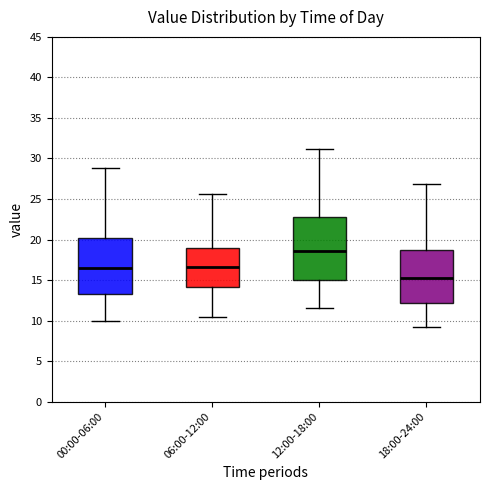

Comparing the boxes themselves (not the whiskers), which one is the tallest?

12:00-18:00